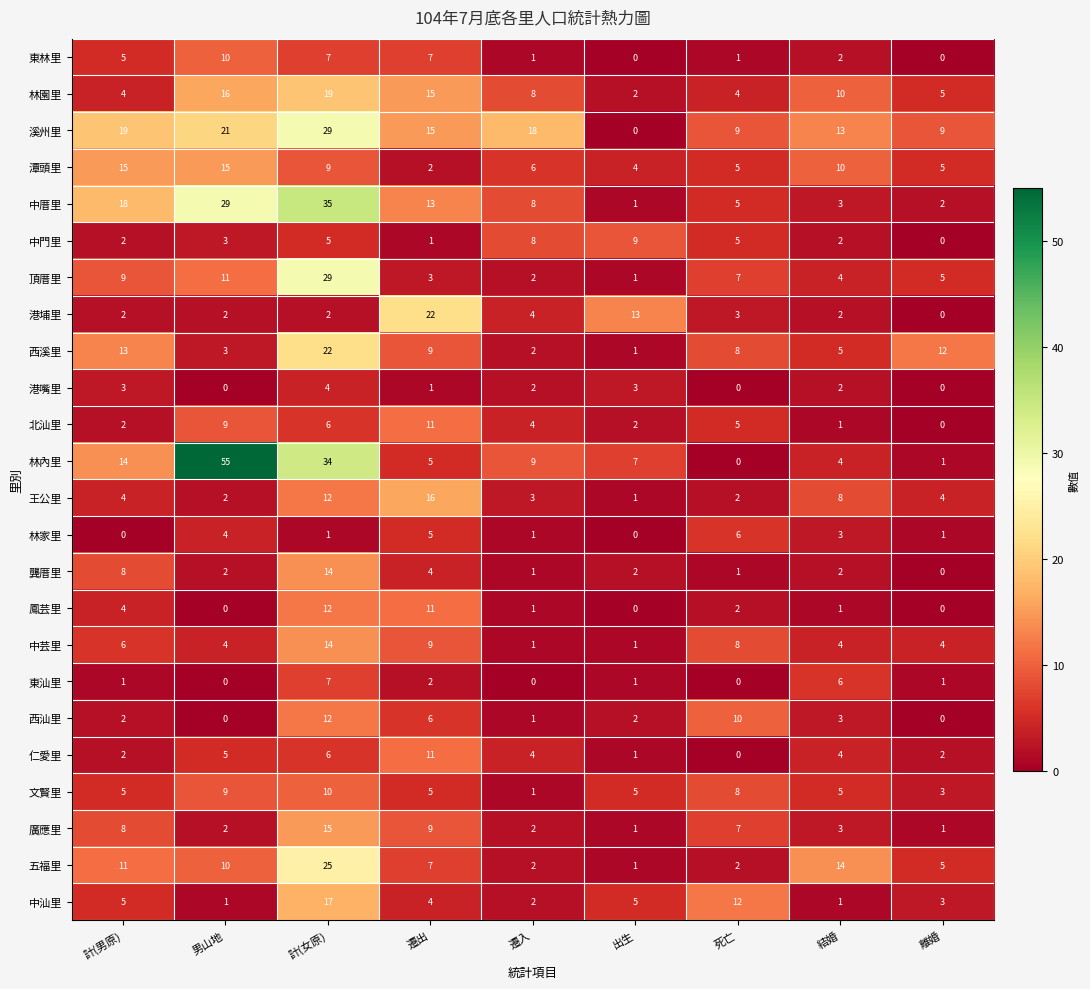

Where does the 林內里 series first go above 7?

計(男原)